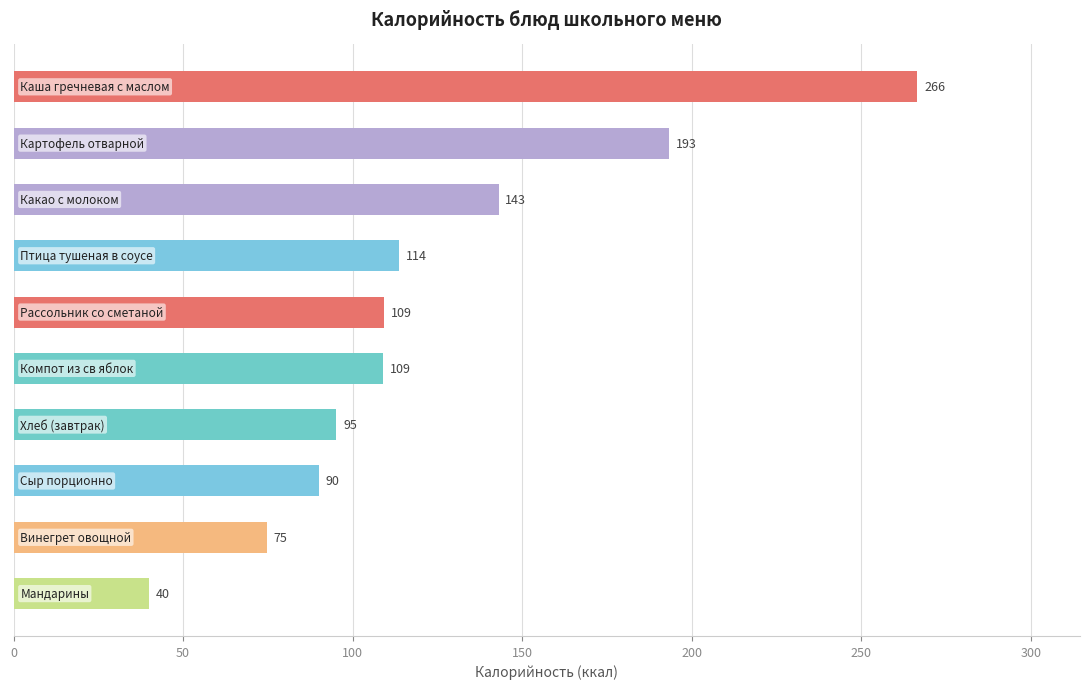

What is the average value?

123.4